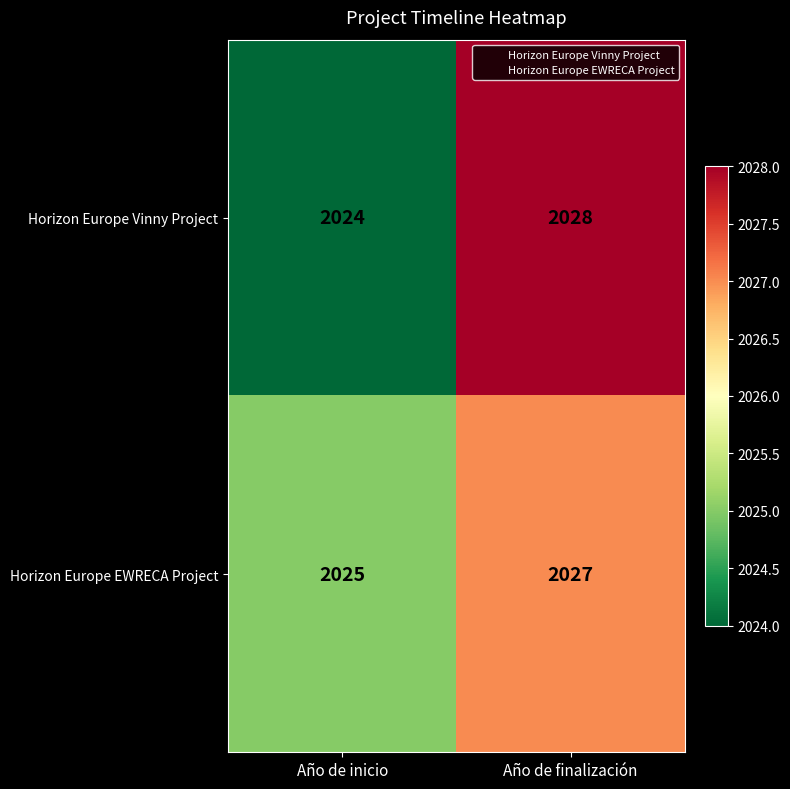

How many data points in Horizon Europe EWRECA Project are less than 2027?

1